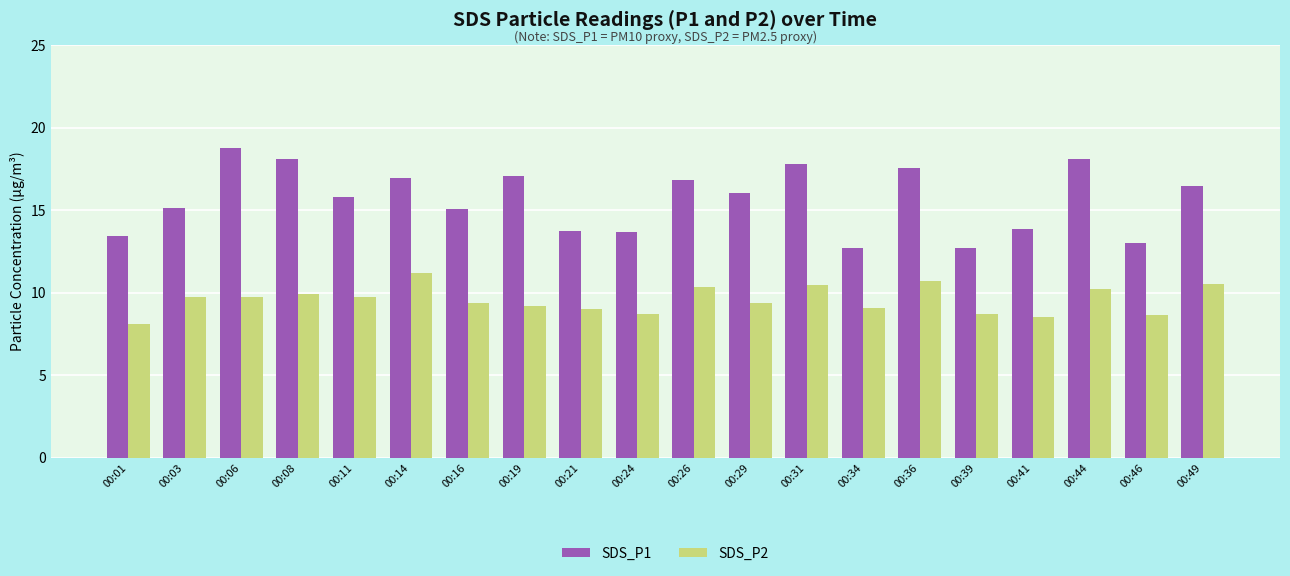

Rank the series by their average value, from lowest to highest.

SDS_P2, SDS_P1